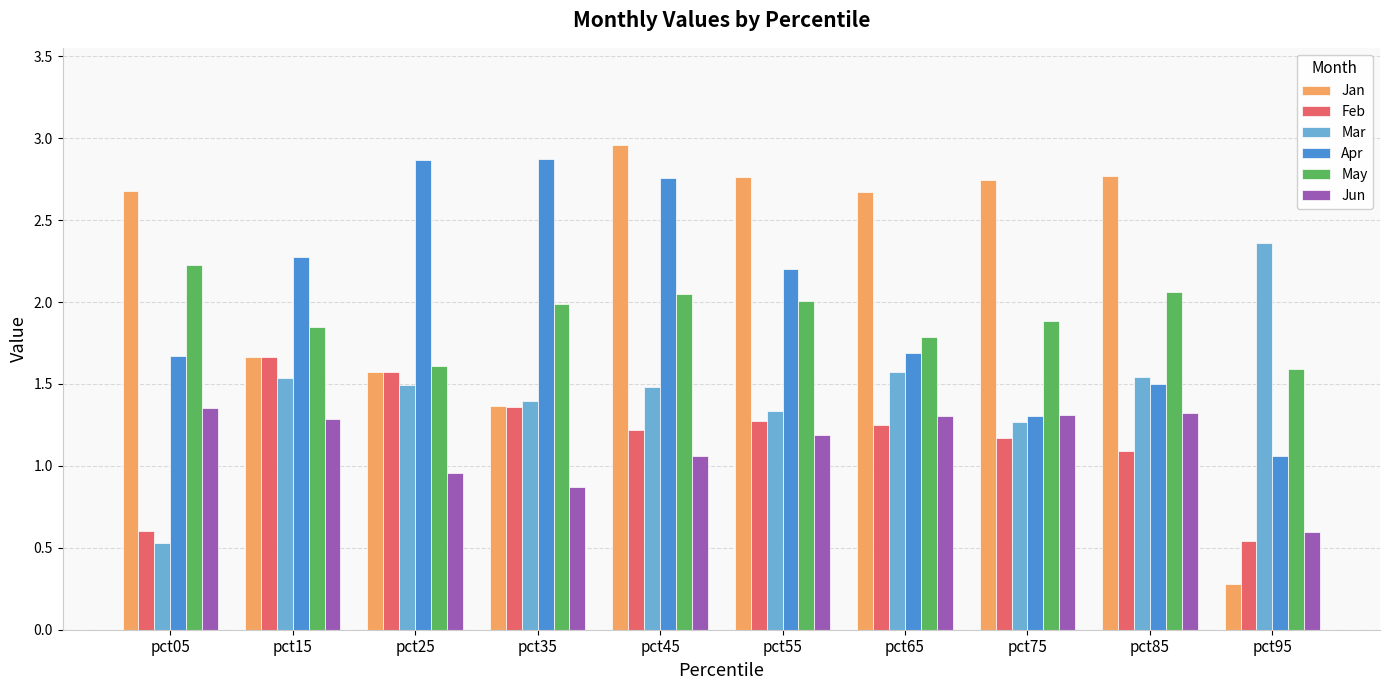

List the series in order of their peak value, highest first.

Jan, Apr, Mar, May, Feb, Jun